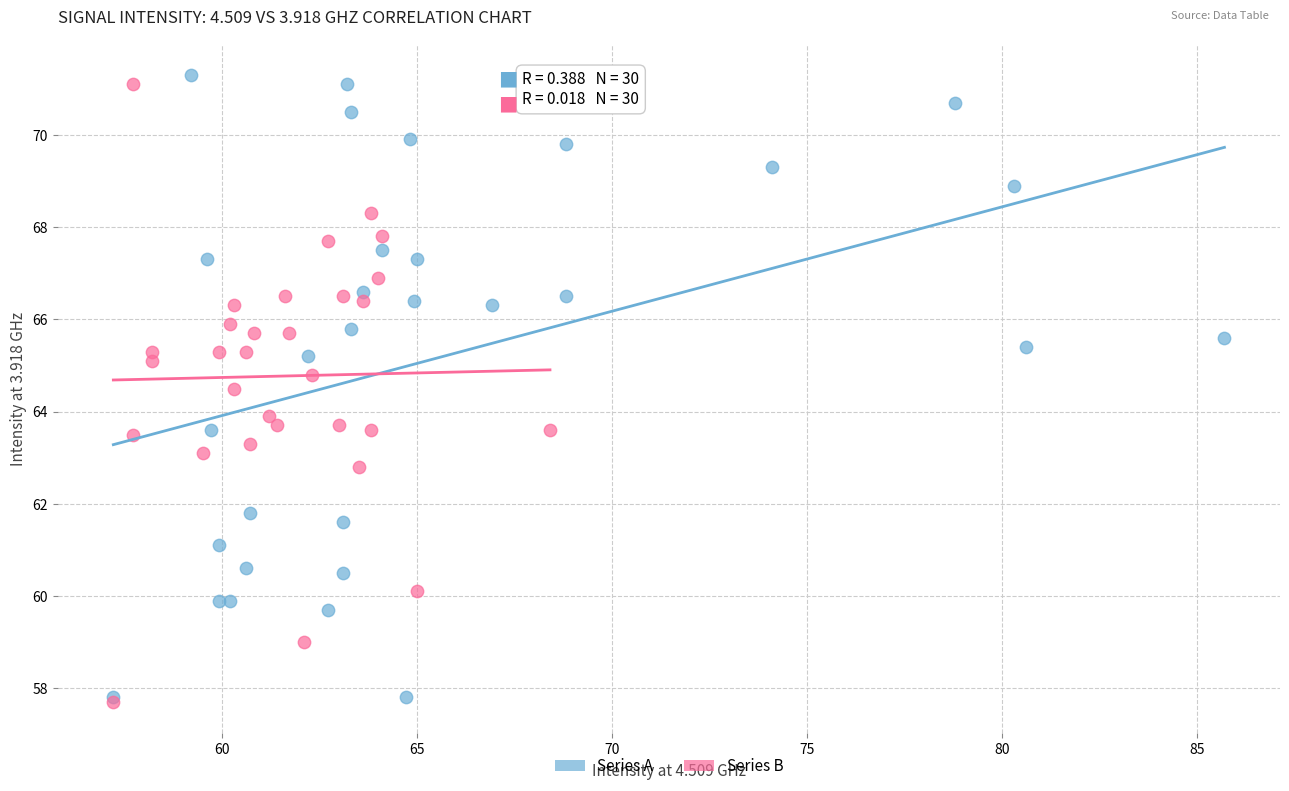

What are all the series names shown in the legend?

Series A, Series B